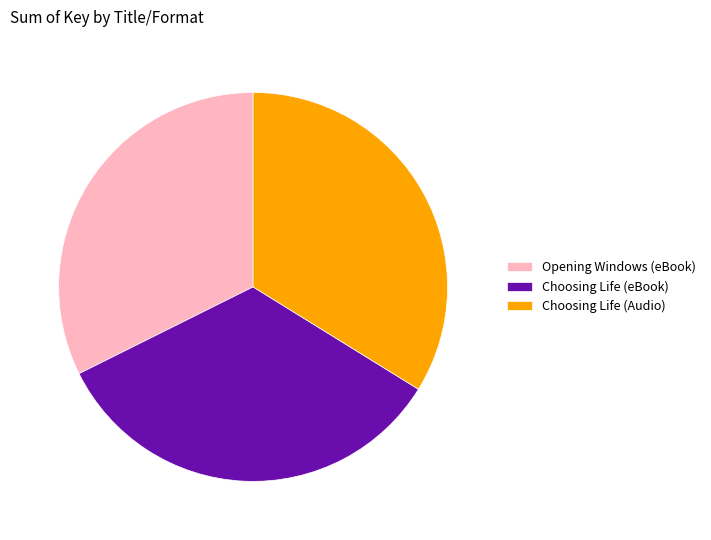

Combined, do Choosing Life (Audio) and Opening Windows (eBook) account for over 50%?

Yes